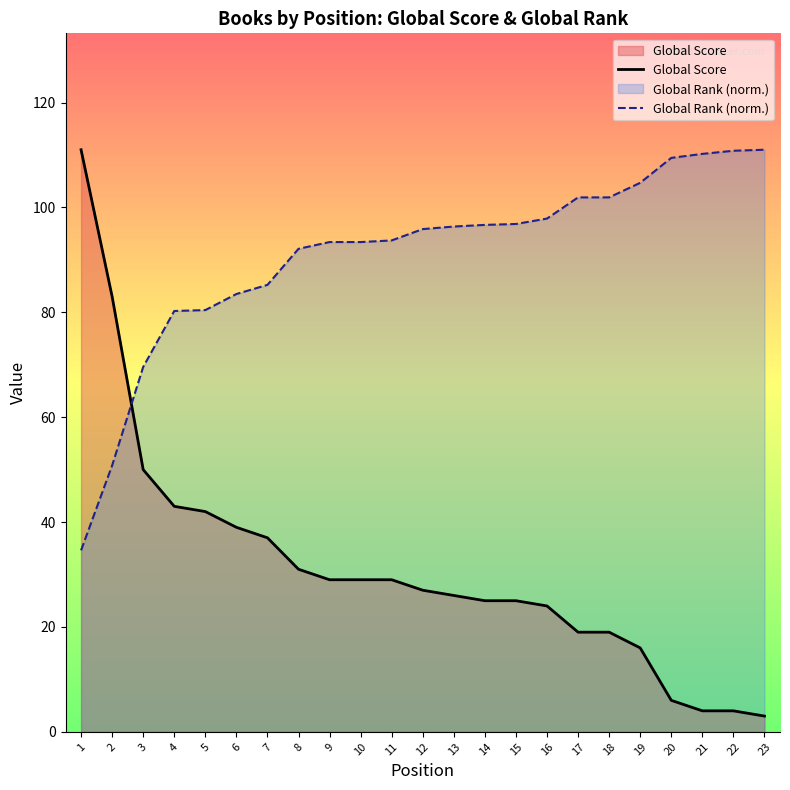

True or false: Global Rank (norm.) has more than 1 interior local peaks.

False